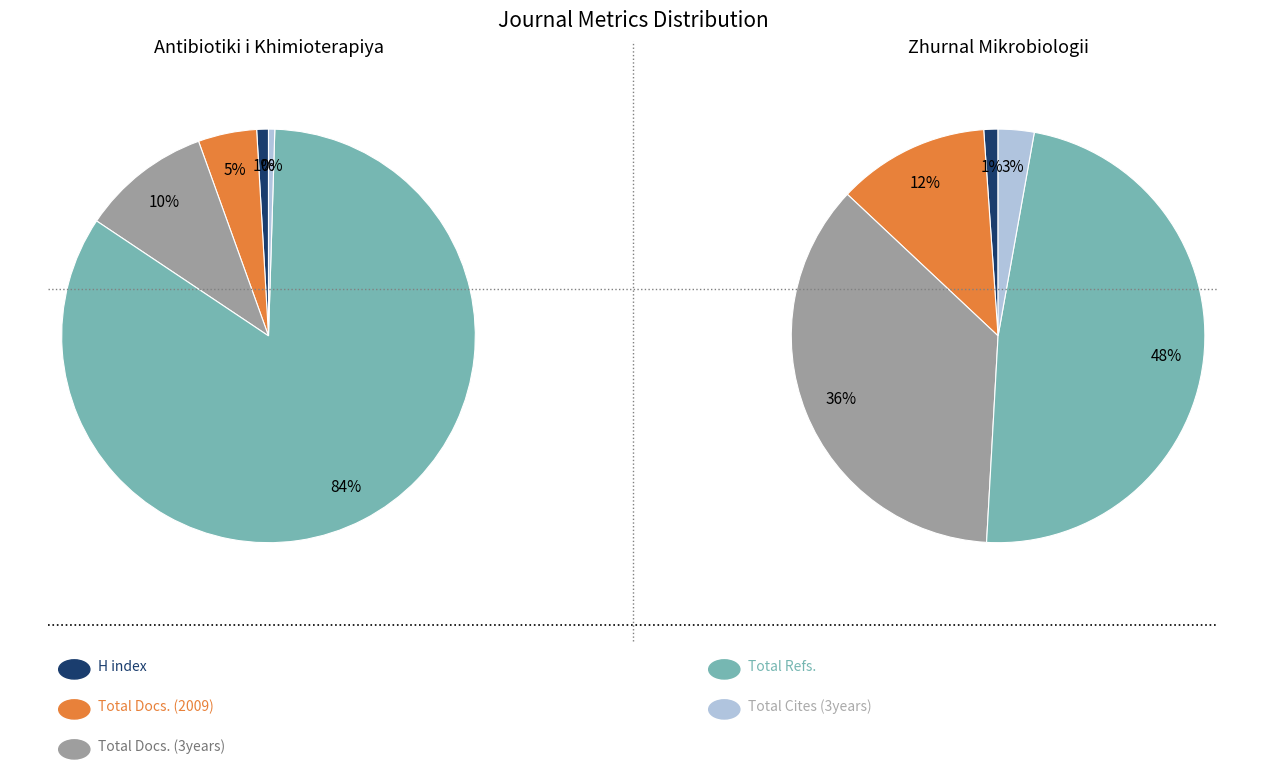

What is the largest slice in the pie chart?

Total Refs.